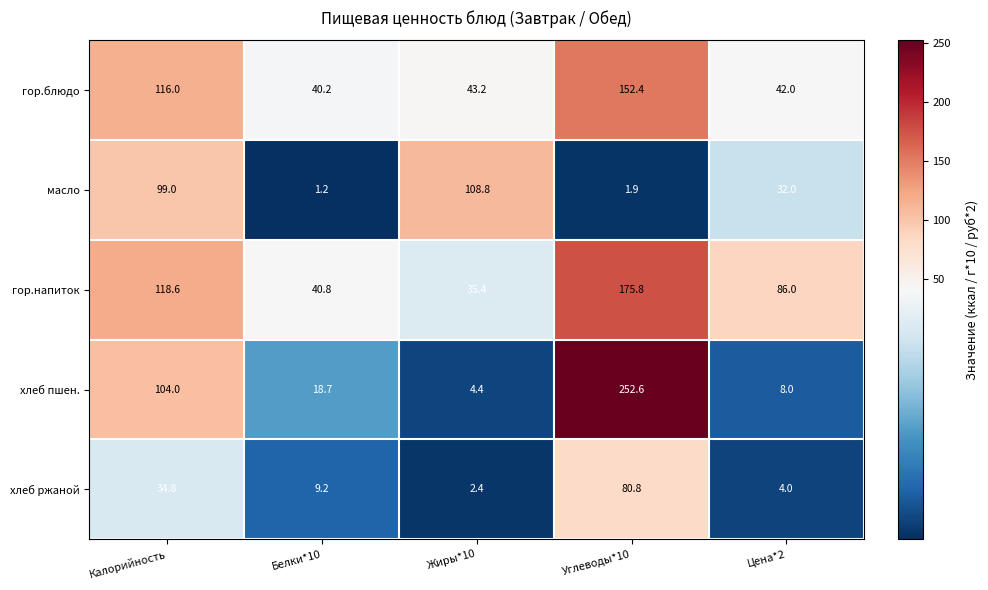

Which series has the largest total across all categories?

гор.напиток